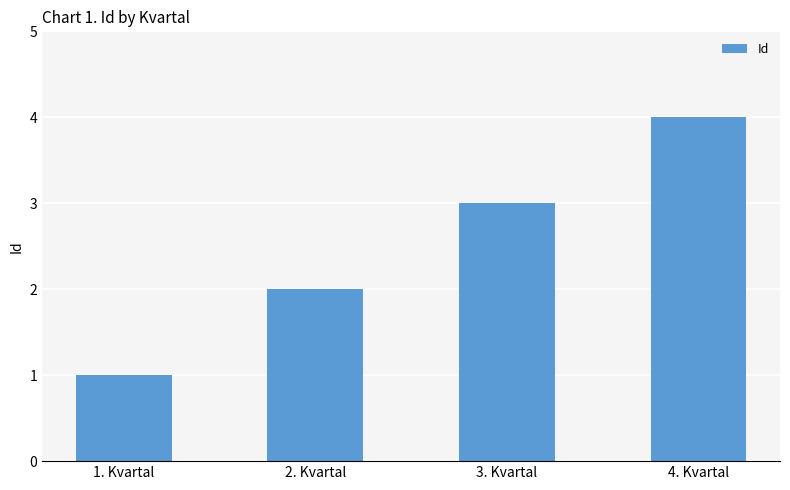

Does the chart contain any negative values?

No